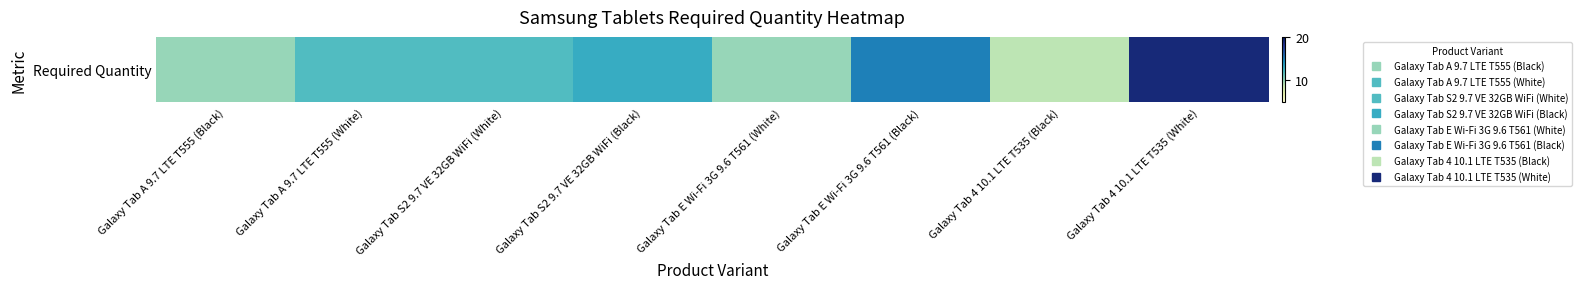

Reading left to right, list all the values displayed in this chart.

Galaxy Tab A 9.7 LTE T555 (Black)=10	Galaxy Tab A 9.7 LTE T555 (White)=12	Galaxy Tab S2 9.7 VE 32GB WiFi (White)=12	Galaxy Tab S2 9.7 VE 32GB WiFi (Black)=13	Galaxy Tab E Wi-Fi 3G 9.6 T561 (White)=10	Galaxy Tab E Wi-Fi 3G 9.6 T561 (Black)=15	Galaxy Tab 4 10.1 LTE T535 (Black)=9	Galaxy Tab 4 10.1 LTE T535 (White)=19